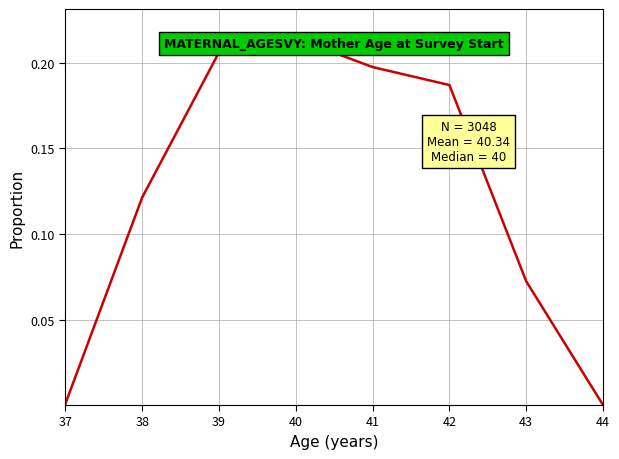

Where is the first local maximum?

40